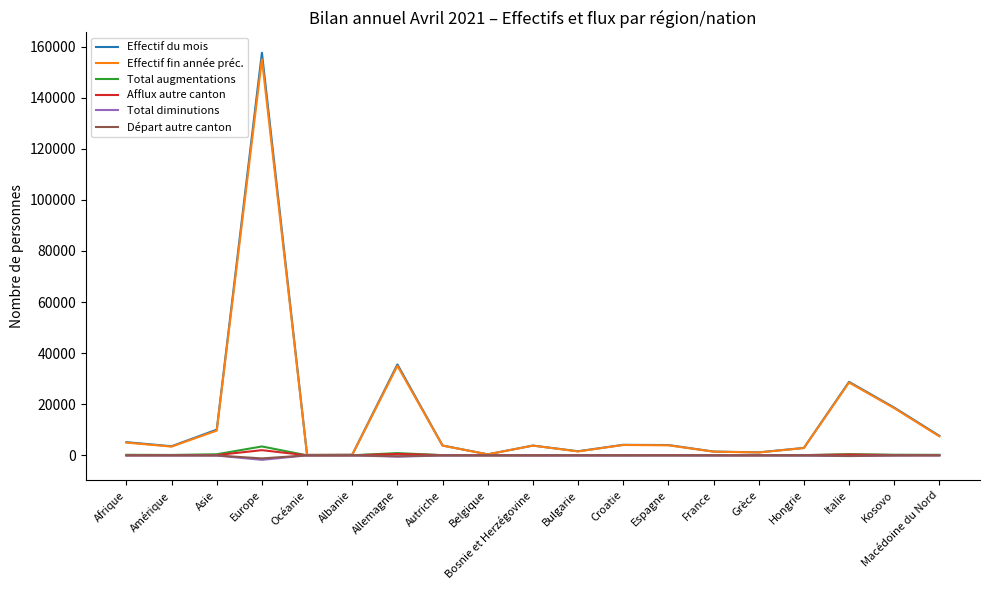

What is the difference between the highest and lowest values at Espagne?

4078